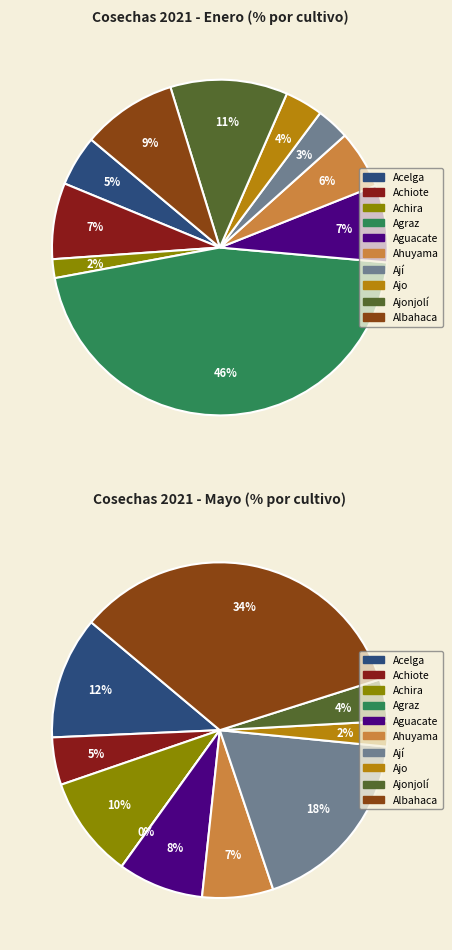

Which category has the biggest portion of the pie?

Agraz